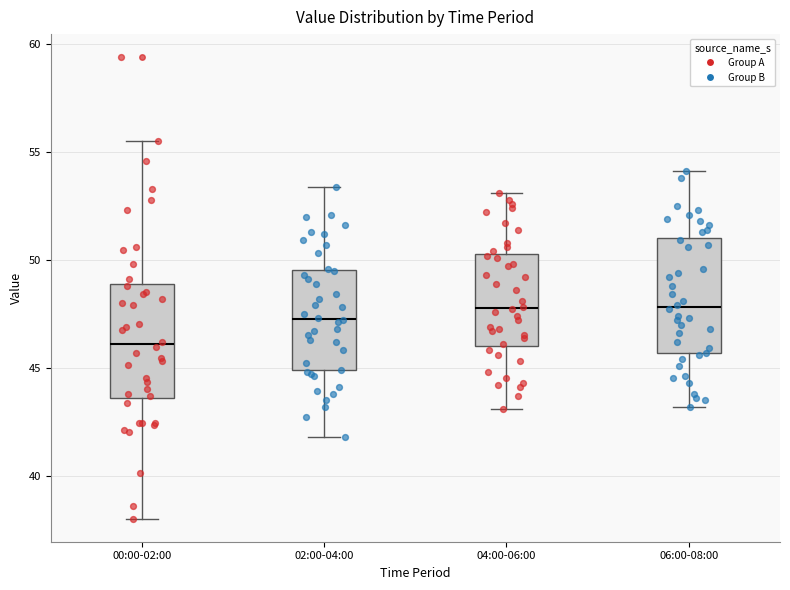

Reading left to right, transcribe this box plot: for each box, give where its median line is, the range the box spans, and where its two whiskers end, as read against the y-axis. The values are not printed on the chart, so give them approximately, as read against the axis.

00:00-02:00: median 46.0, box 43.5 to 49.0, whiskers 38.0 to 55.5
02:00-04:00: median 47.5, box 45.0 to 49.5, whiskers 42.0 to 53.5
04:00-06:00: median 48.0, box 46.0 to 50.5, whiskers 43.0 to 53.0
06:00-08:00: median 48.0, box 45.5 to 51.0, whiskers 43.0 to 54.0